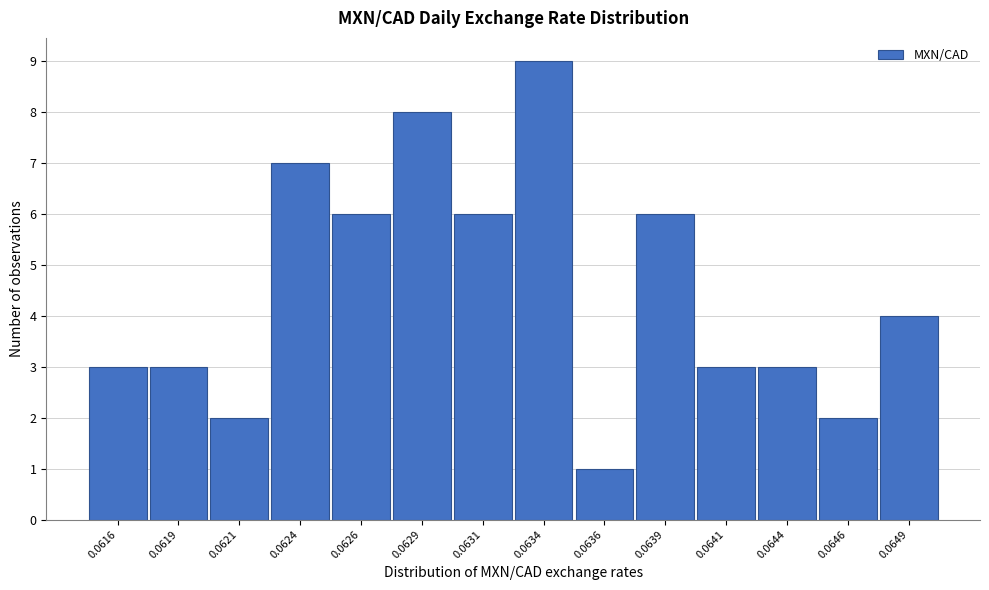

Reading left to right, what are all the values shown in this chart?

0.0616=3	0.0619=3	0.0621=2	0.0624=7	0.0626=6	0.0629=8	0.0631=6	0.0634=9	0.0636=1	0.0639=6	0.0641=3	0.0644=3	0.0646=2	0.0649=4